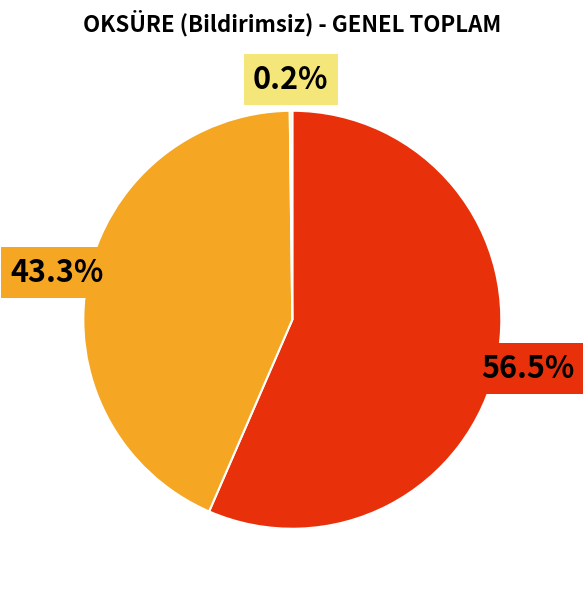

Is there a majority slice in this chart?

Yes